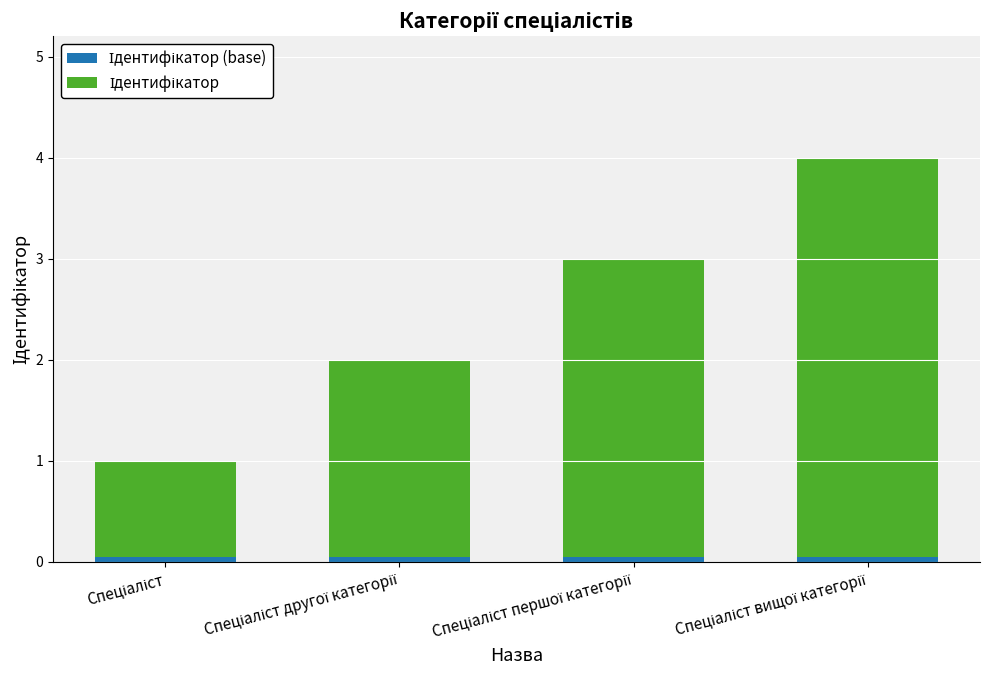

What position from the left is Спеціаліст першої категорії?

3